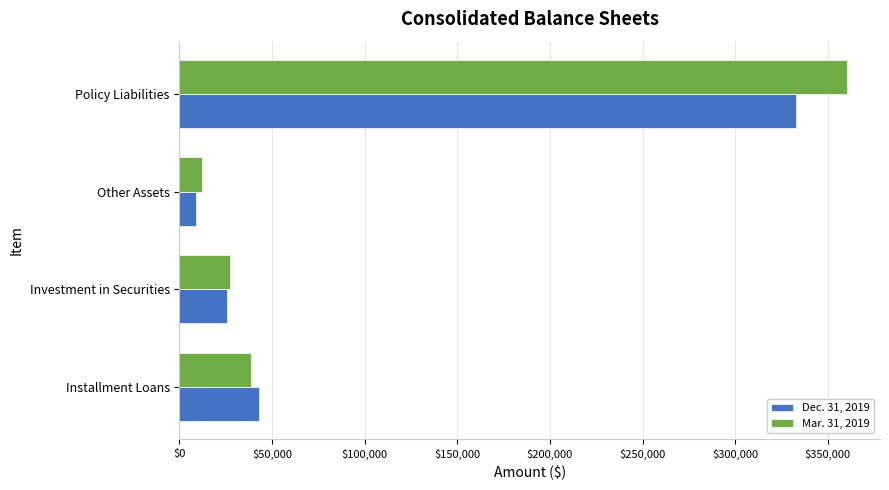

The value of Dec. 31, 2019 at Installment Loans is 71853. True or false?

False